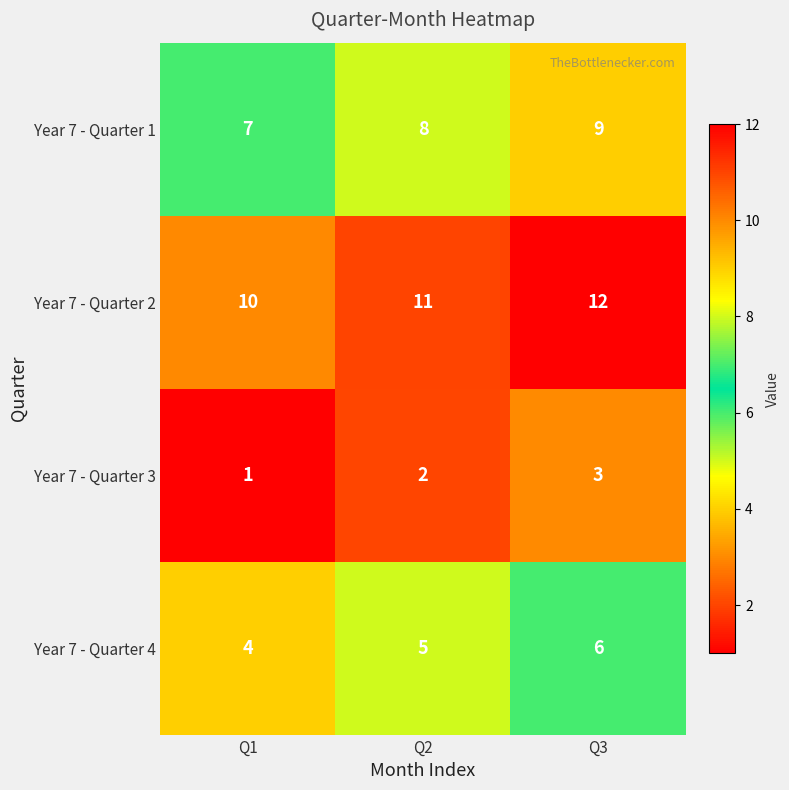

What is the difference between the highest and lowest values at Q3?

9